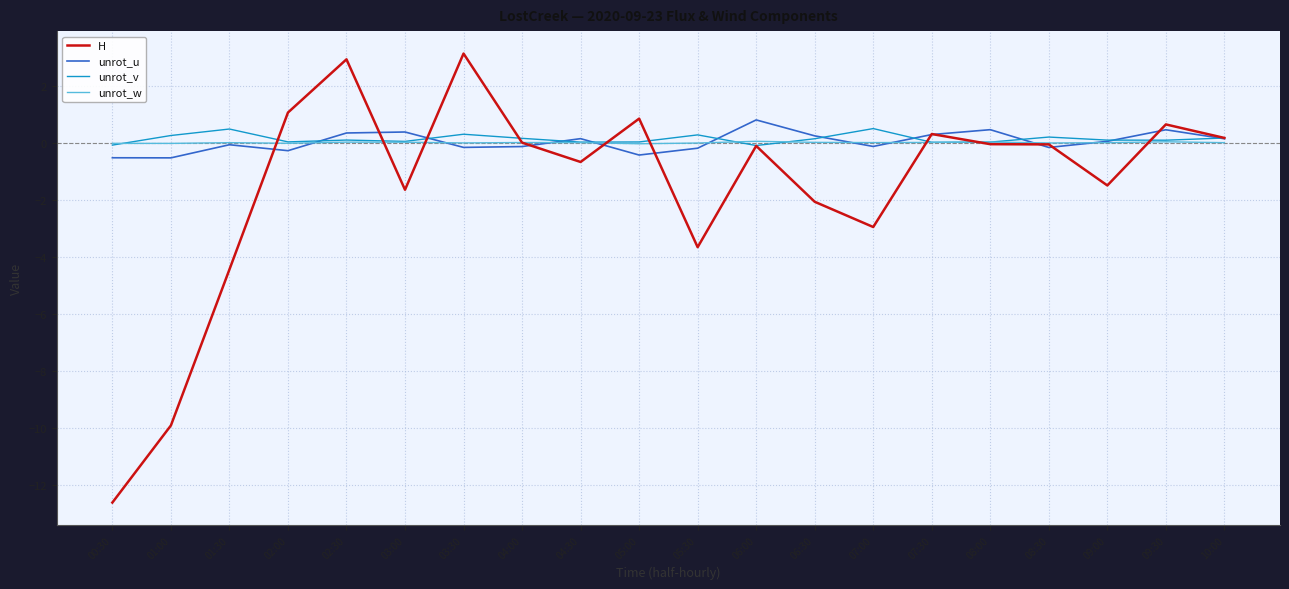

Which series ends up on top after the final intersection of unrot_v and unrot_w?

unrot_v